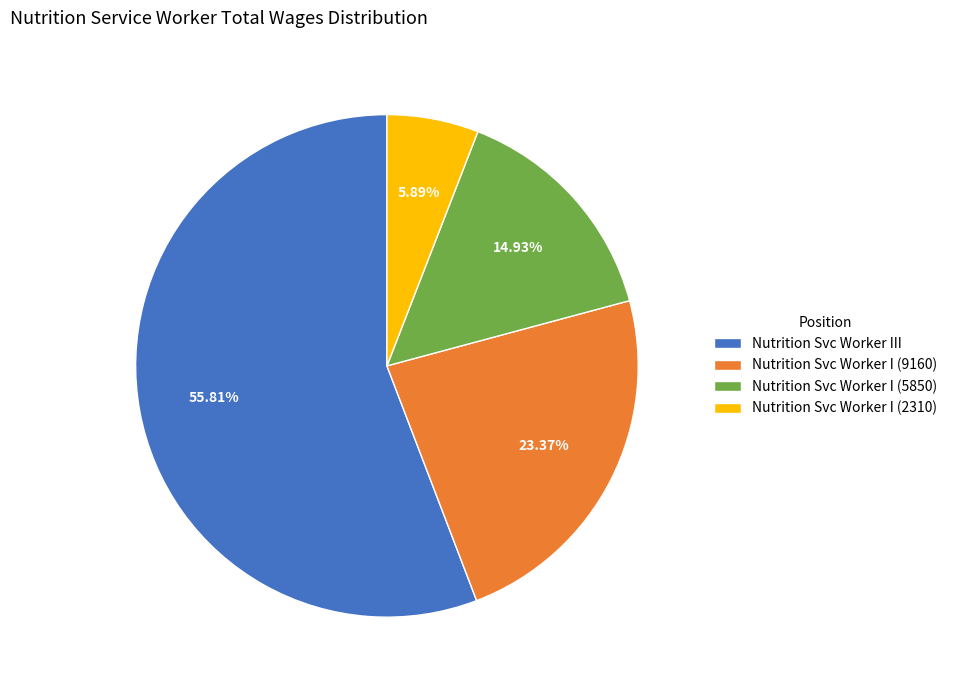

To the nearest percent, what portion does Nutrition Svc Worker III represent?

56%